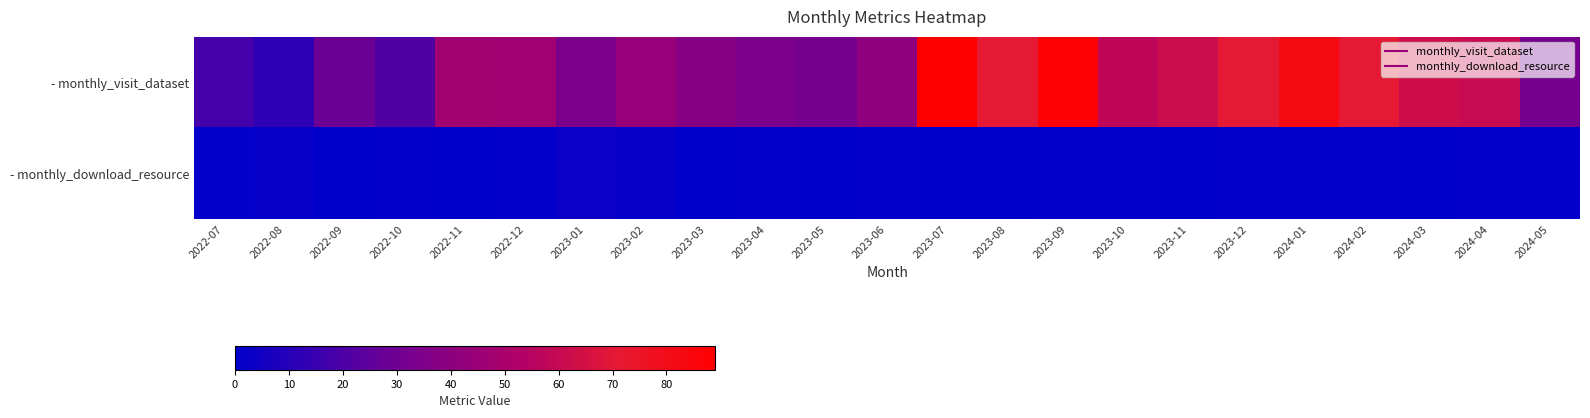

What is the difference between the highest and lowest values at 2024-03?

63